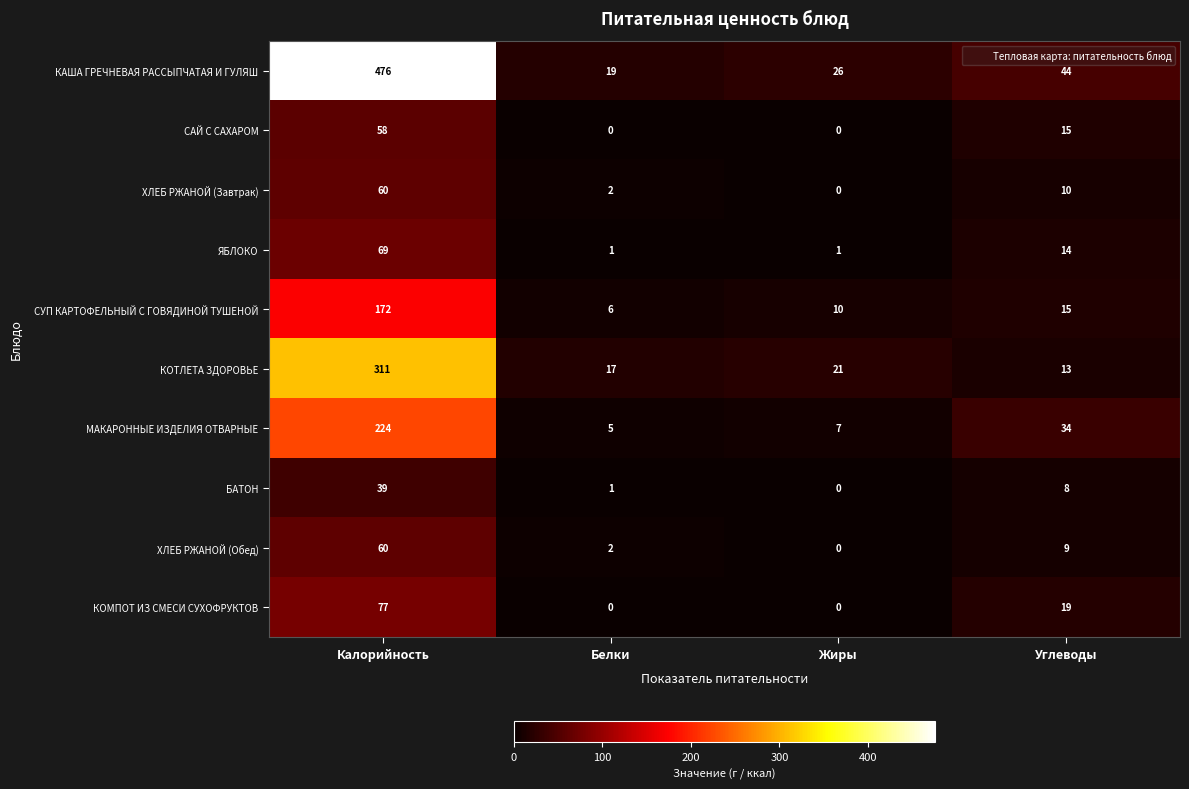

How many distinct data groups are displayed?

10